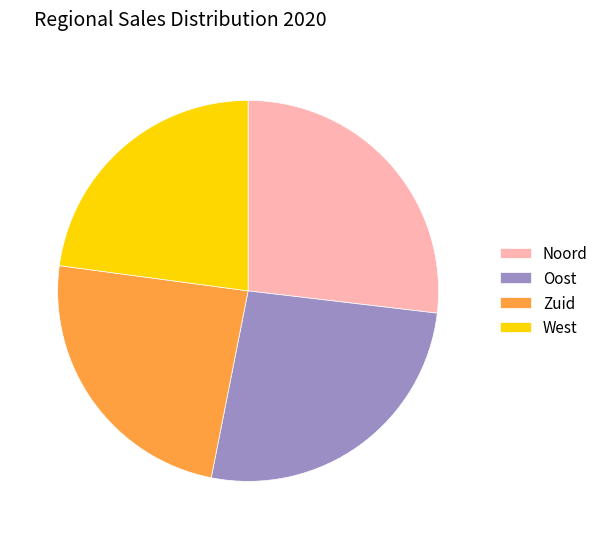

Which category has the smallest portion of the pie?

West